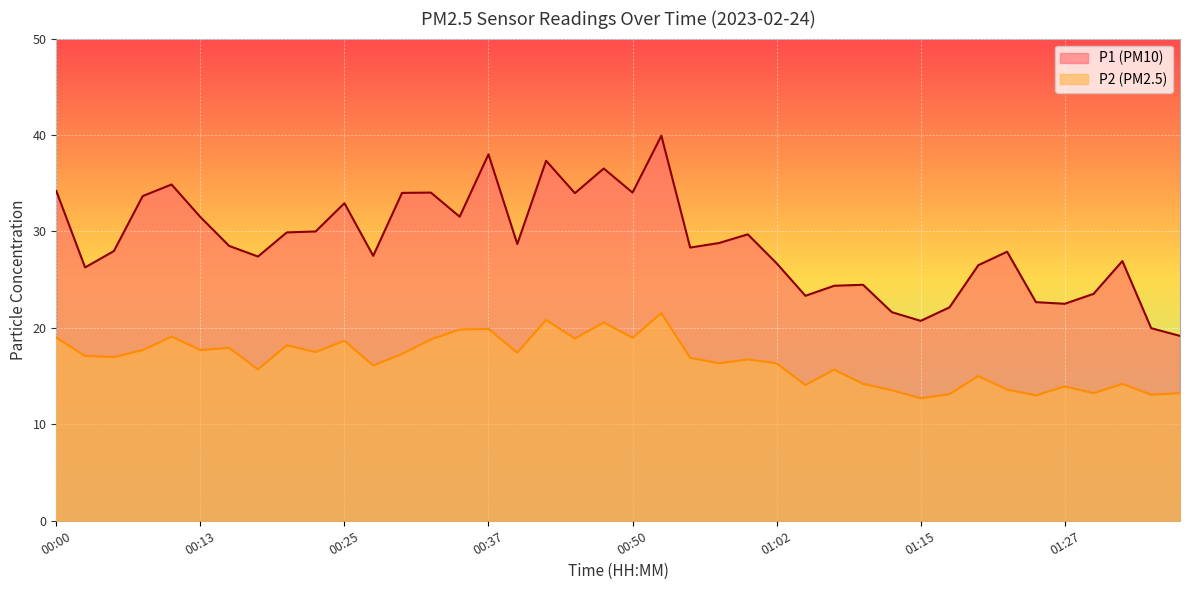

List the labels in order of P1 value, smallest first.

01:37, 01:35, 01:15, 01:12, 01:17, 01:27, 01:25, 01:05, 01:30, 01:07, 01:10, 00:02, 01:20, 01:02, 01:32, 00:17, 00:27, 01:22, 00:05, 00:55, 00:15, 00:40, 00:57, 01:00, 00:20, 00:23, 00:13, 00:35, 00:25, 00:08, 00:45, 00:30, 00:32, 00:50, 00:00, 00:10, 00:47, 00:42, 00:37, 00:52